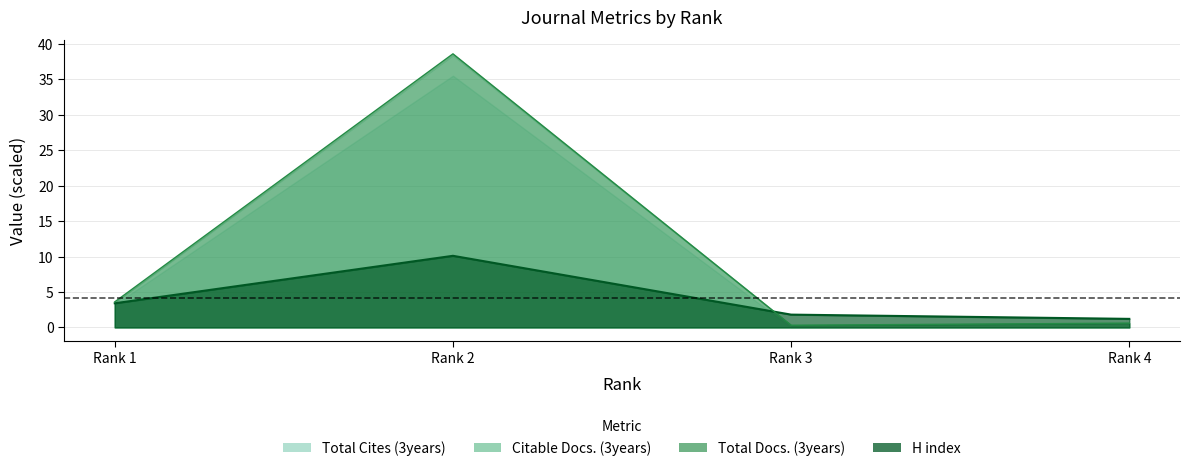

True or false: Total Docs. (3years) and H index intersect in this chart.

True